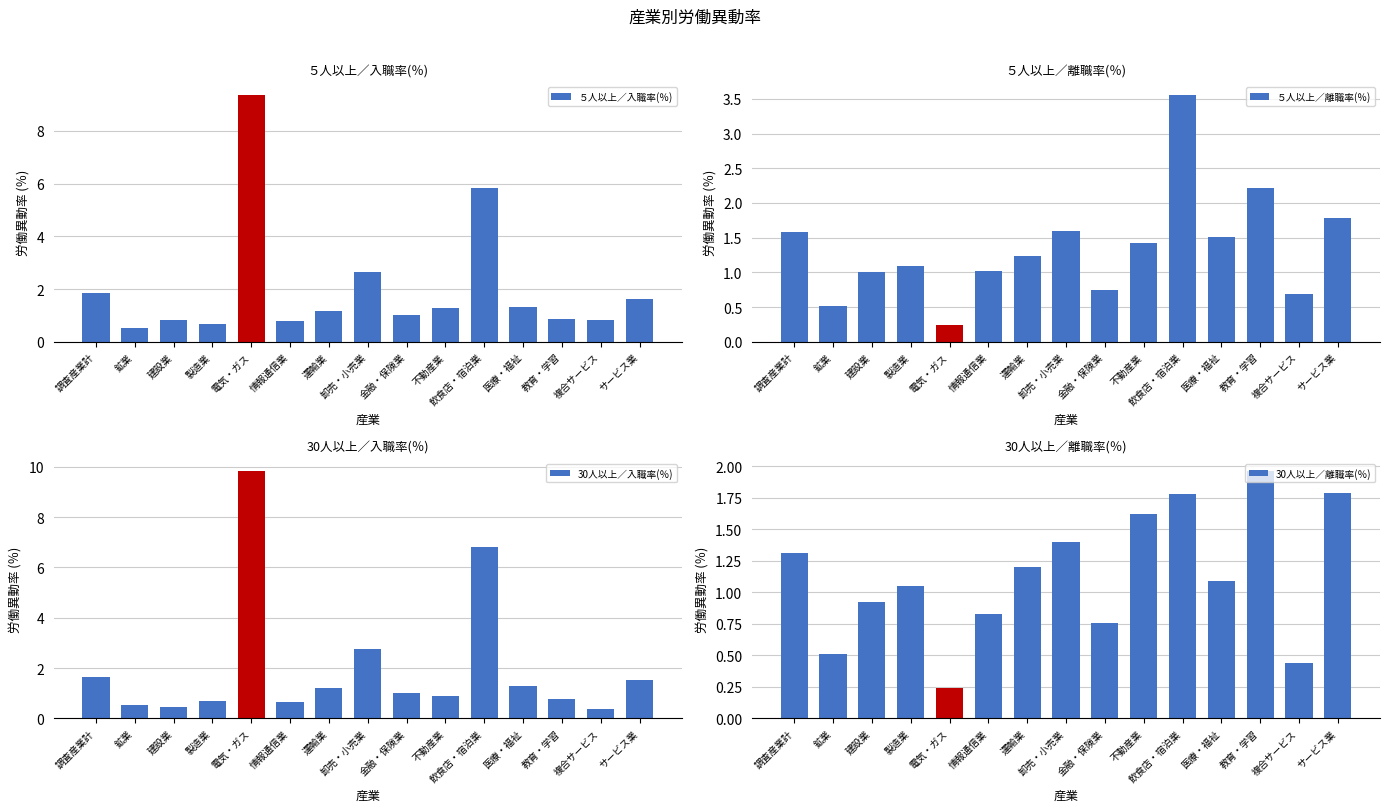

Does the chart contain stacked bars?

No